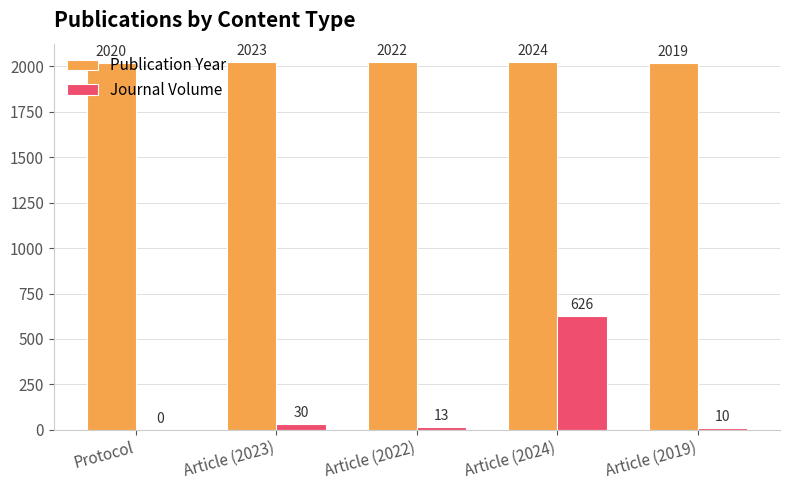

Is it true that Journal Volume equals -344 at Protocol?

False